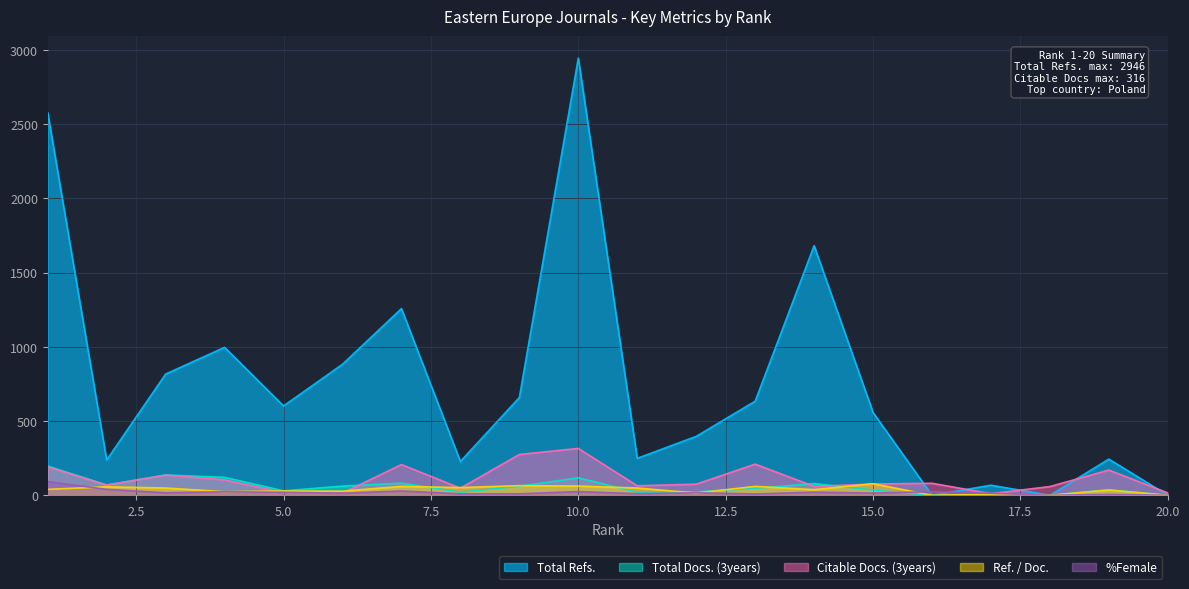

True or false: Ref. / Doc. and Total Refs. intersect in this chart.

False